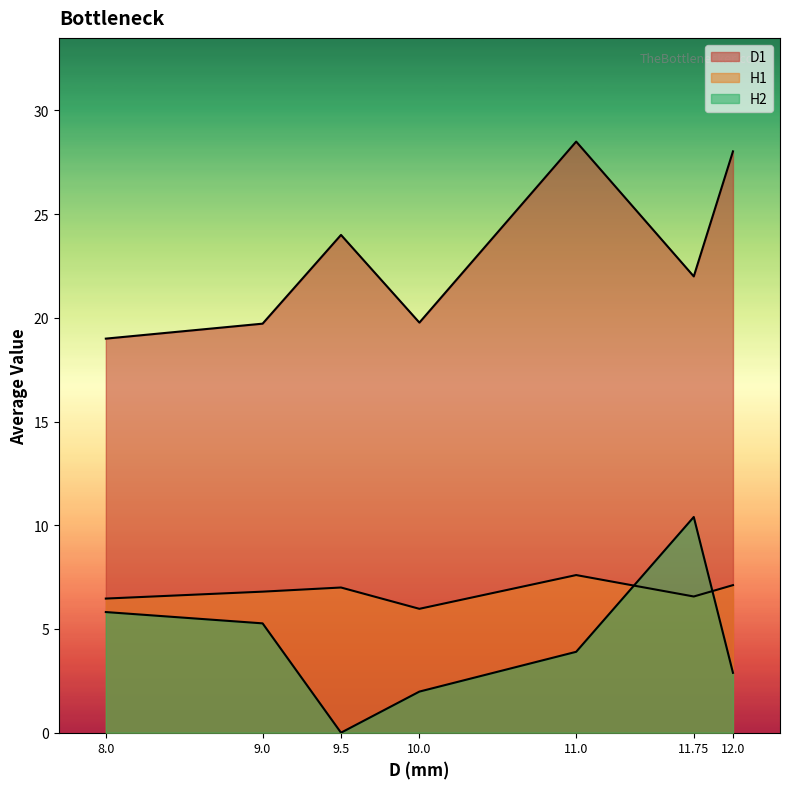

Is the value of H1 at 29 greater than the value of D1 at 10?

No